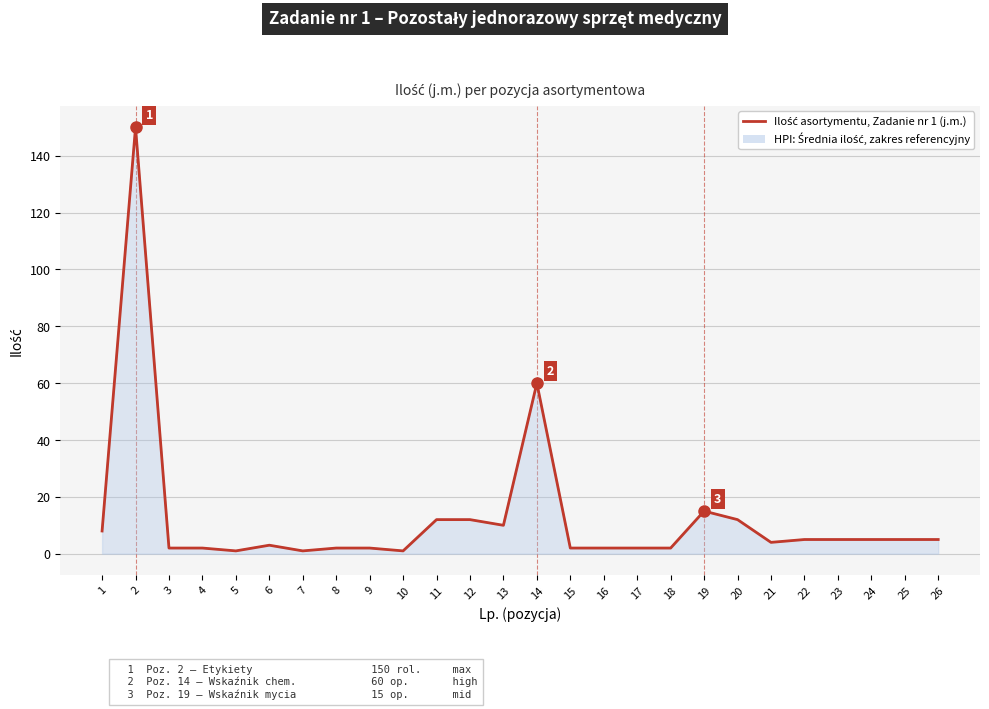

At which category does the chart reach its peak across all series?

2